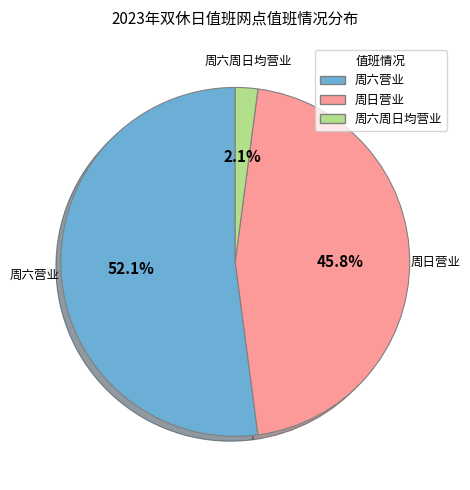

Which category has the biggest portion of the pie?

周六营业